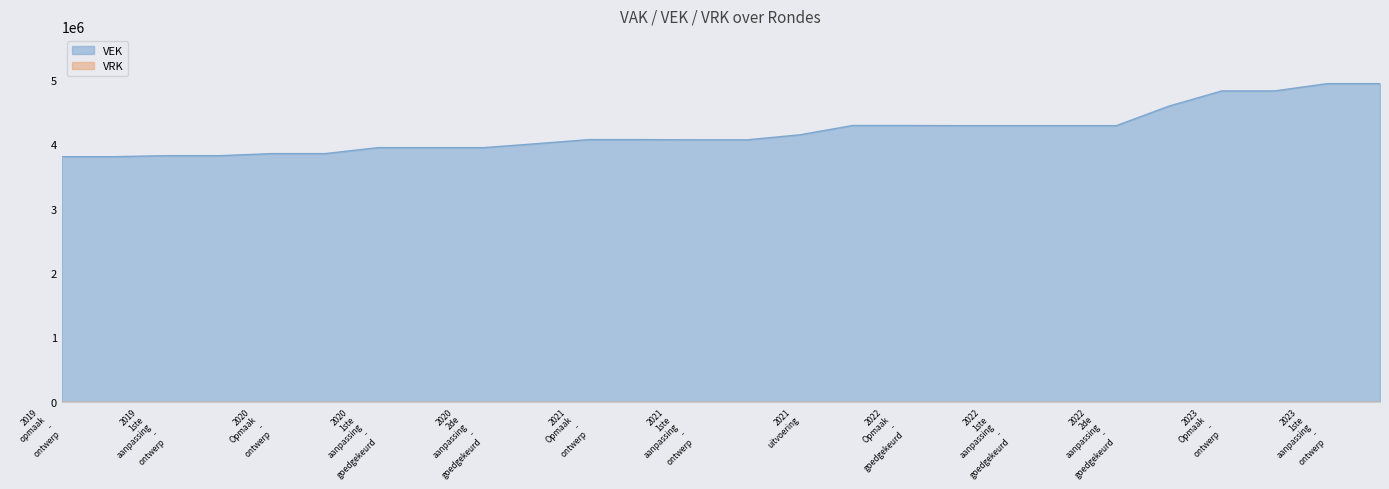

What is the difference between the second highest and minimum values?

1135169